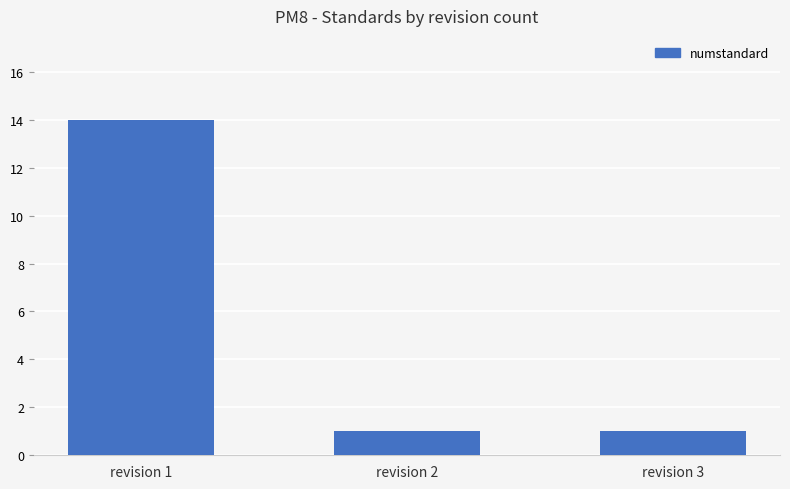

Is it true that the value at revision 3 is 1?

True